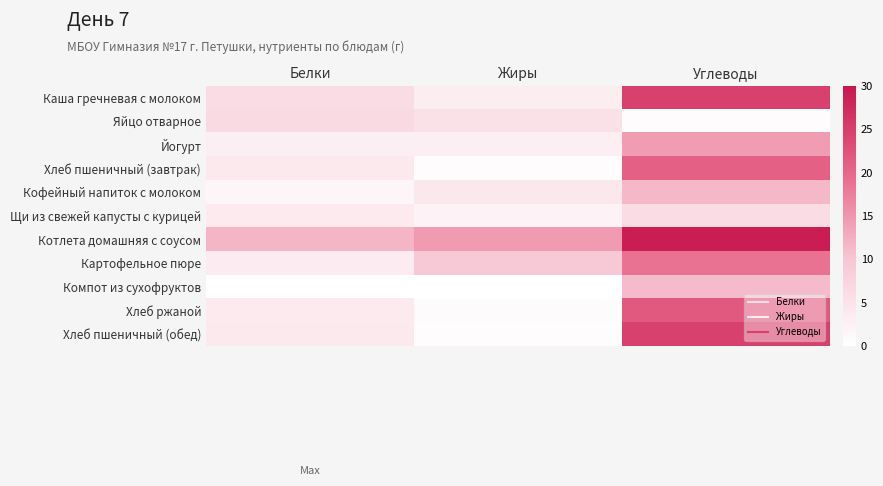

At how many categories does at least one series exceed 10?

3